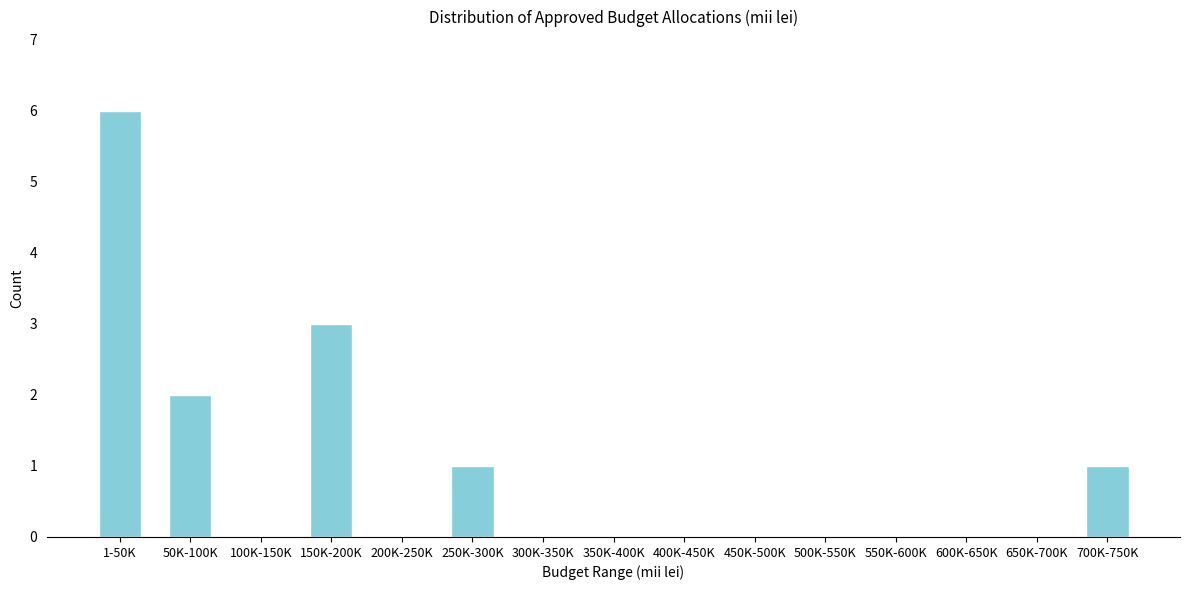

Reading right to left, extract all data points from this chart.

700K-750K=1	650K-700K=0	600K-650K=0	550K-600K=0	500K-550K=0	450K-500K=0	400K-450K=0	350K-400K=0	300K-350K=0	250K-300K=1	200K-250K=0	150K-200K=3	100K-150K=0	50K-100K=2	1-50K=6